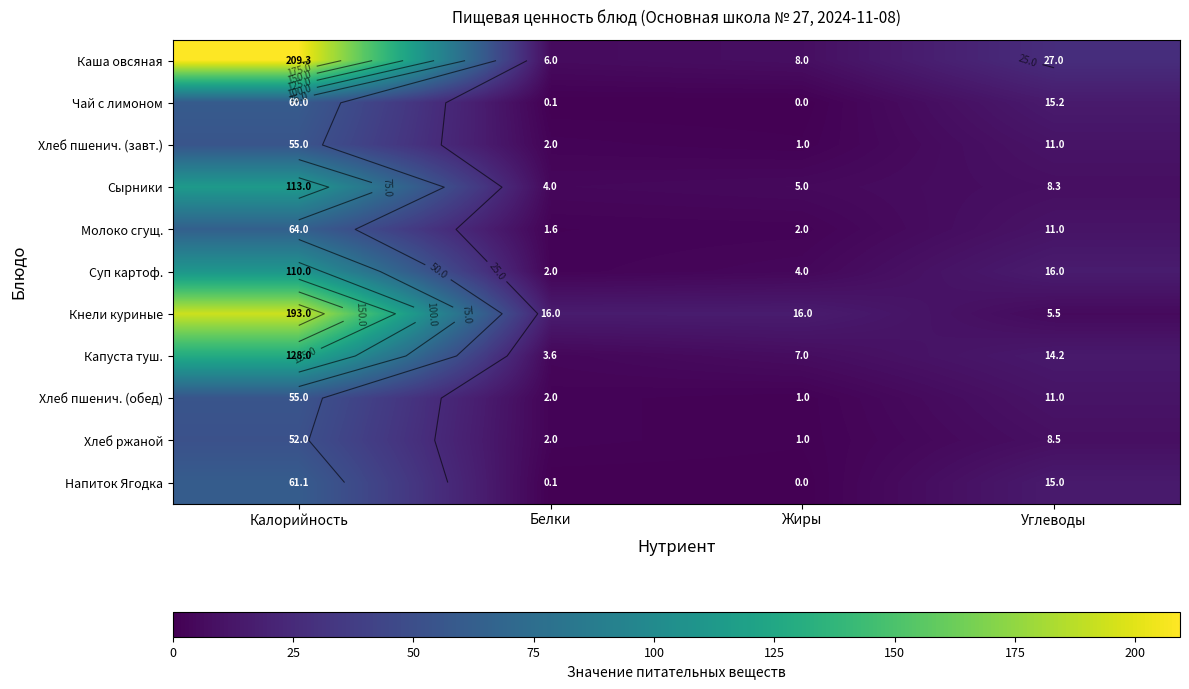

What is the difference between the Сырники values at Калорийность and Жиры?

108.0